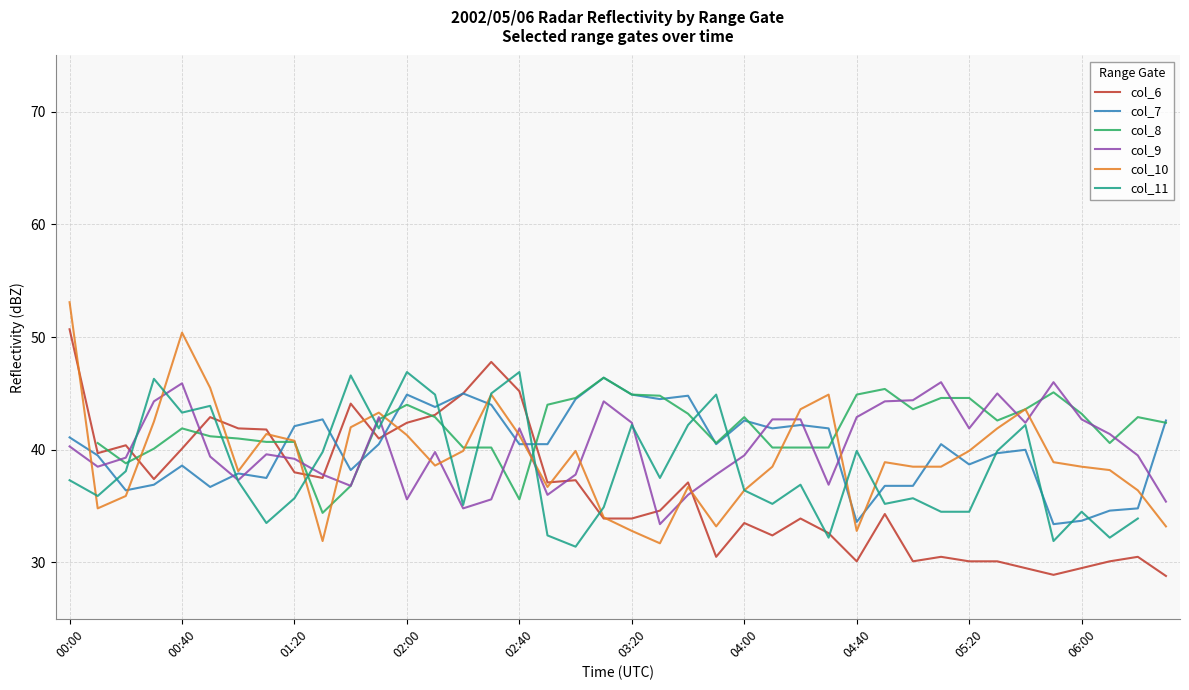

Read the col_10 value at 27.

44.9